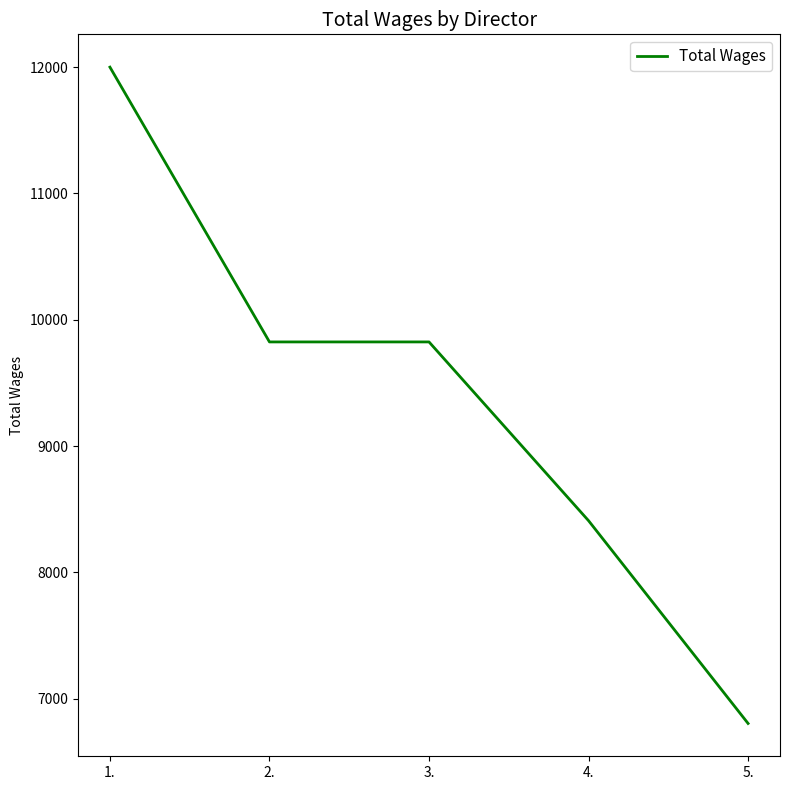

How many lines are shown in the chart?

1